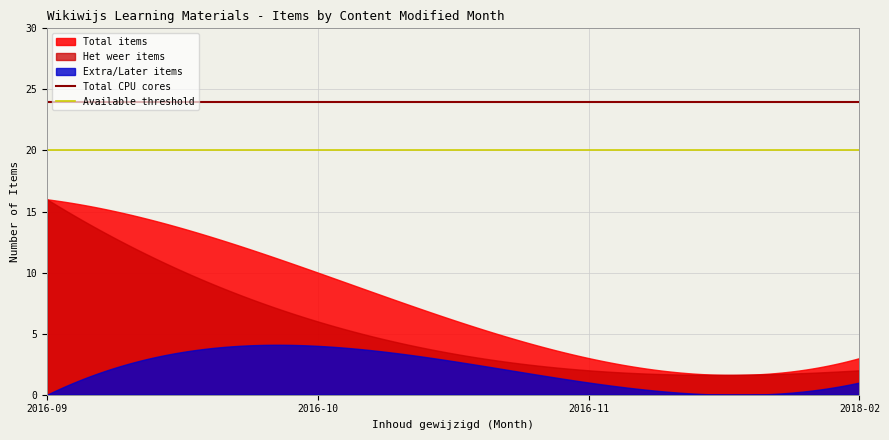

What is the average value of the Total CPU cores series?

24